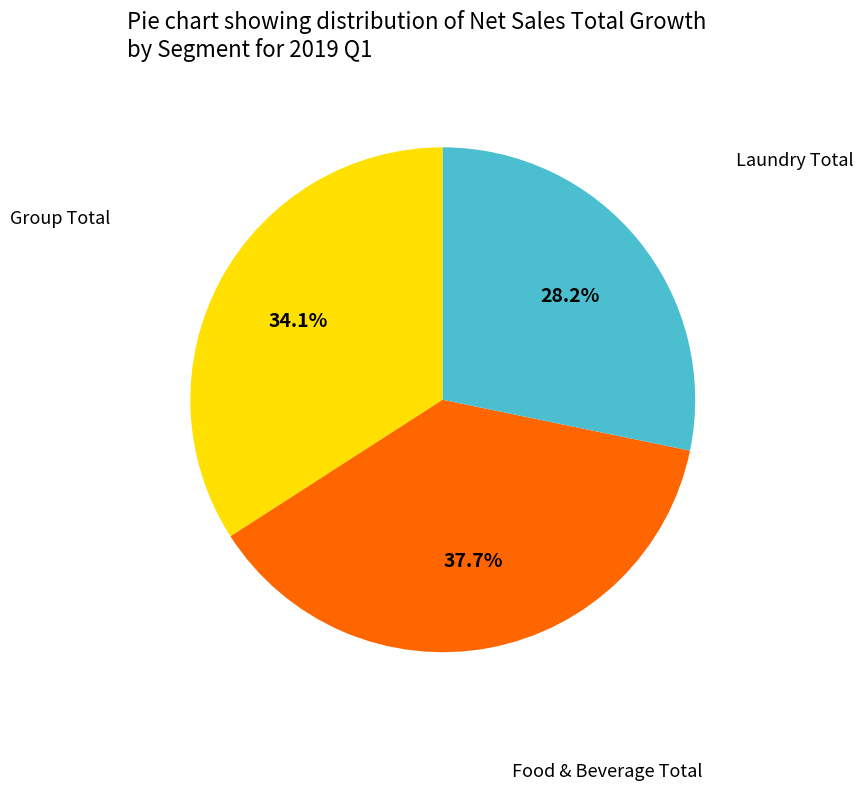

Does any single category account for the majority?

No